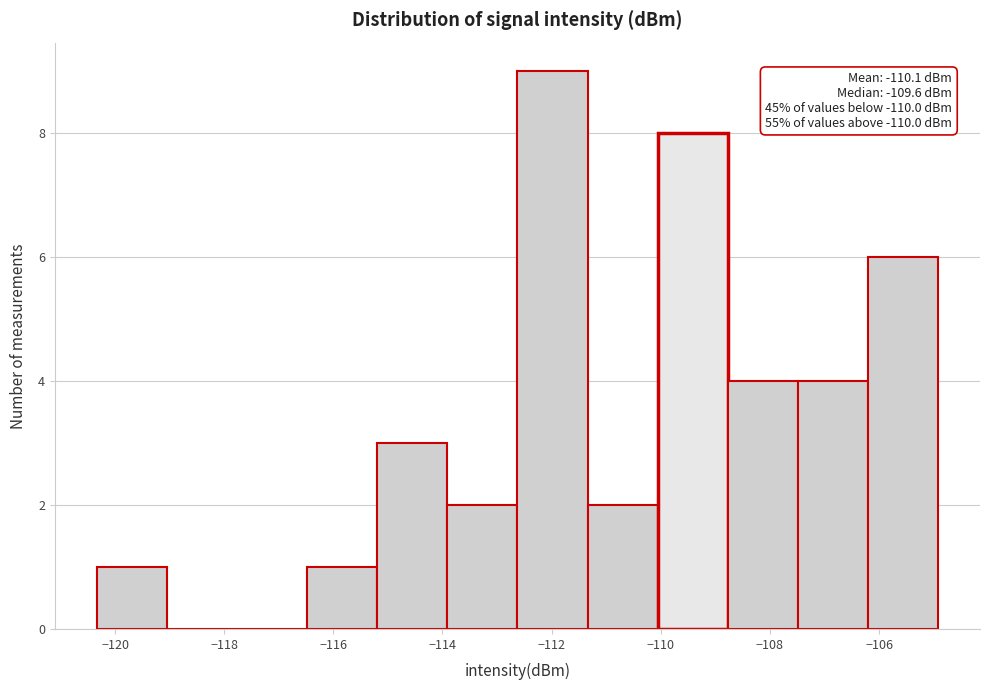

Which range on the x-axis has the tallest bar?

-112.6 to -111.4